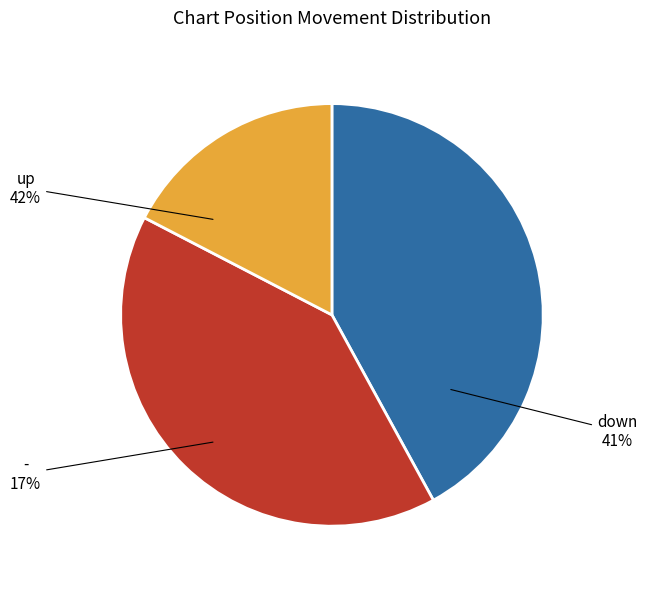

What is the ratio of the value at up to the value at down?

1.0